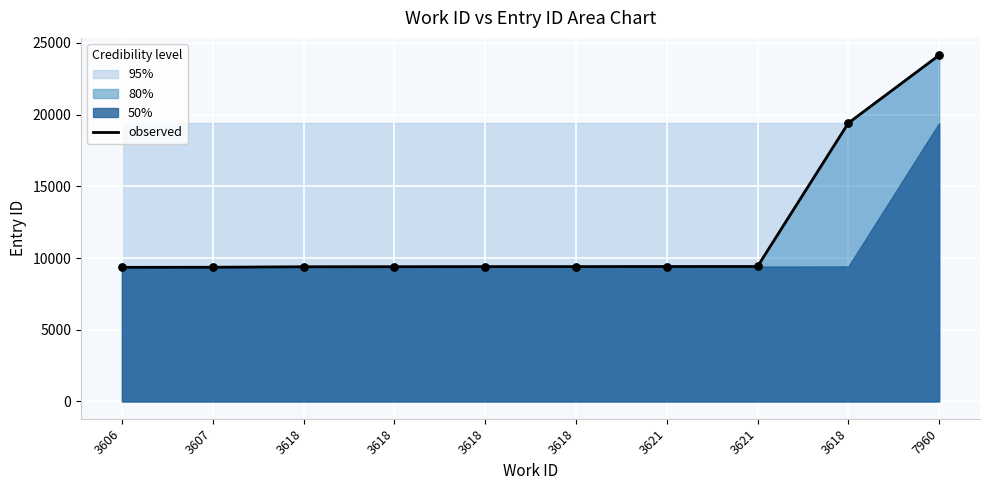

Between 3618 and 3618, which is larger?

3618